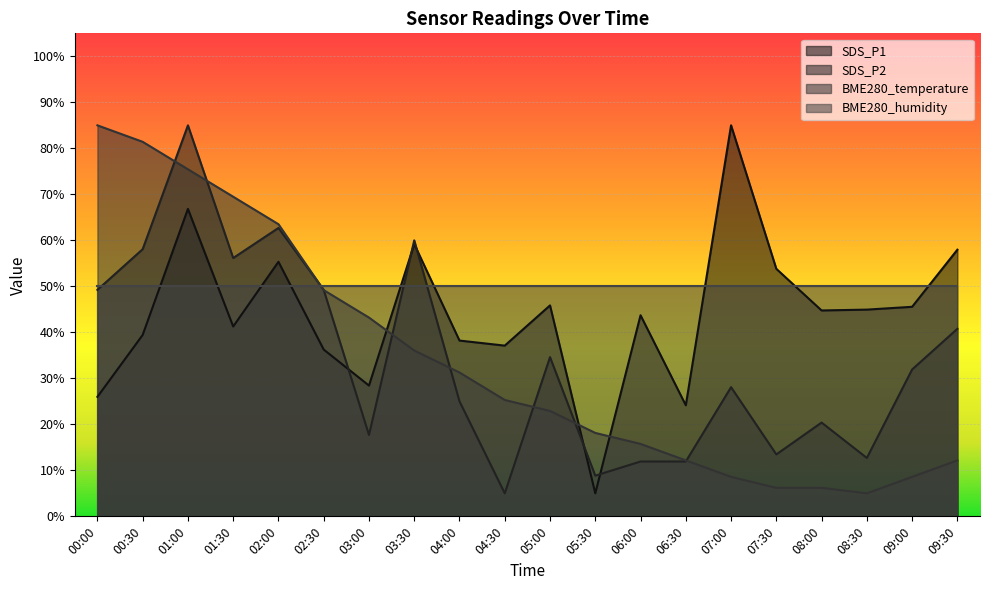

Does the chart display data point markers on the line(s)?

No